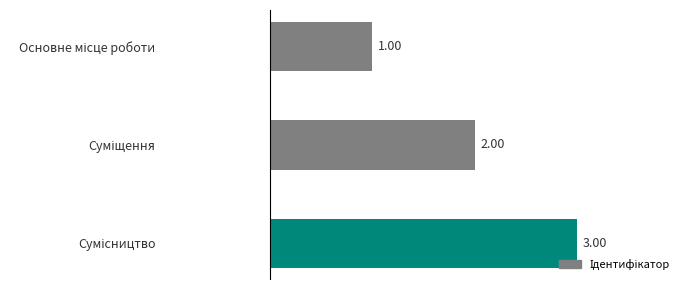

How many bars are there in total?

3